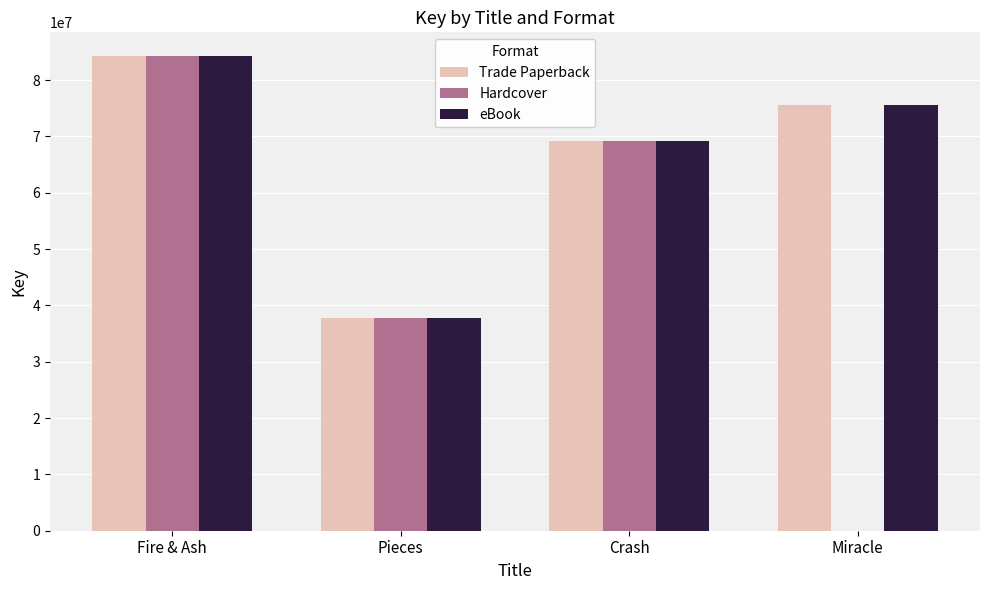

Which series changed the most between Fire & Ash and Miracle?

Hardcover